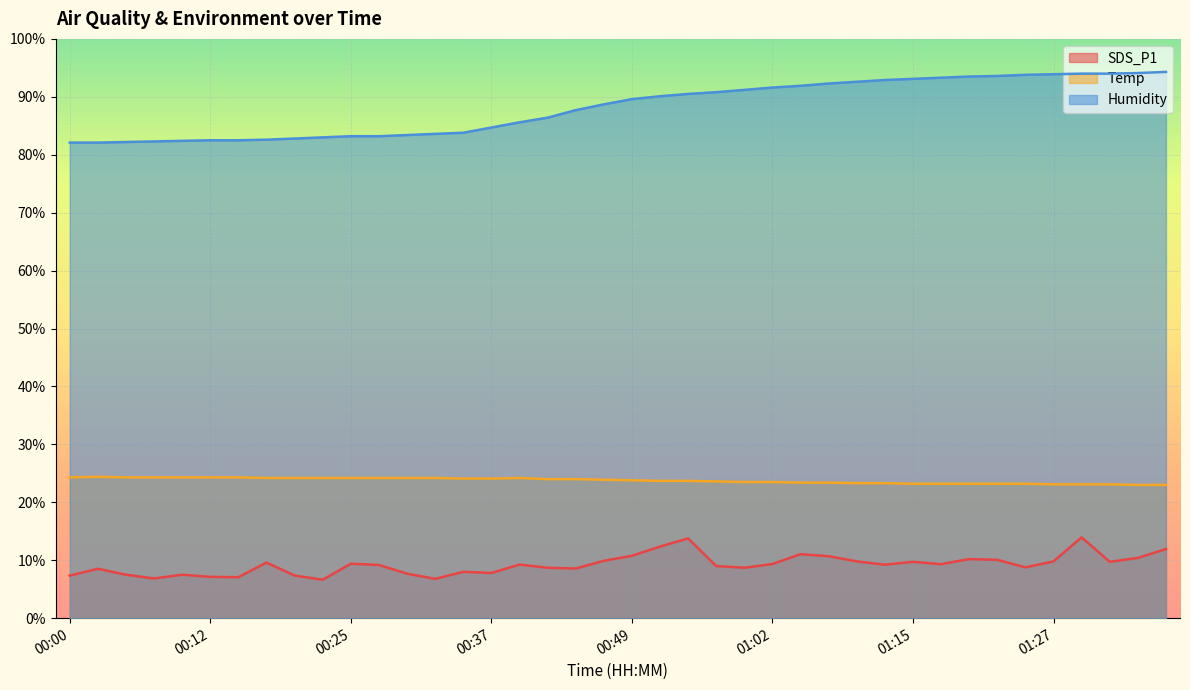

What is the difference between the second highest and second lowest values in the Humidity series?

12.0